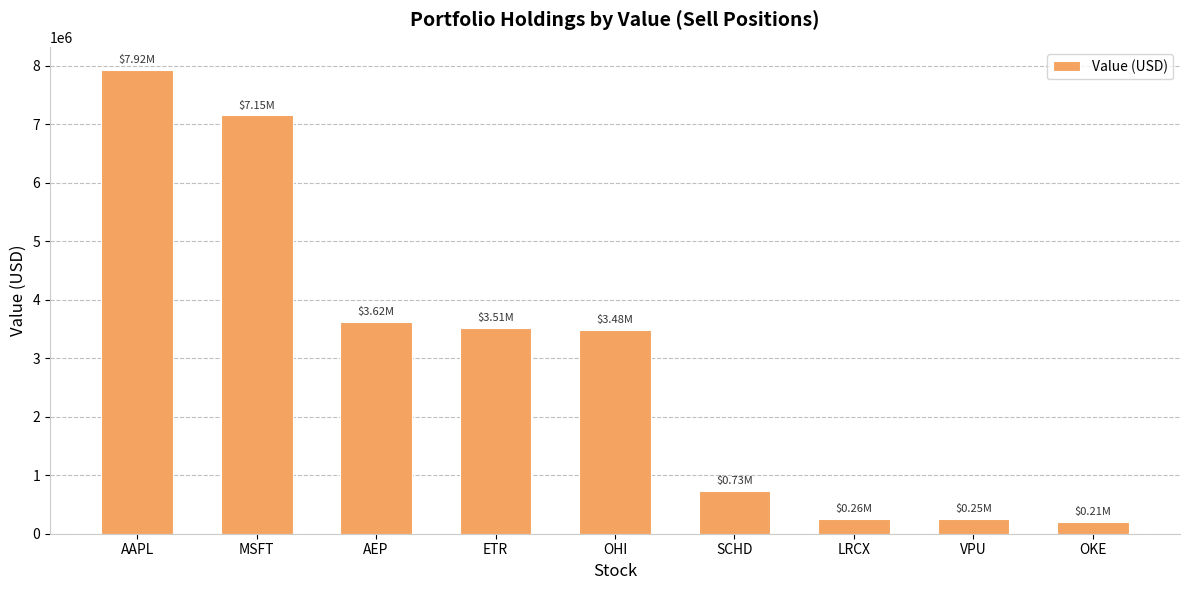

What is the difference between the values at LRCX and MSFT?

6891000